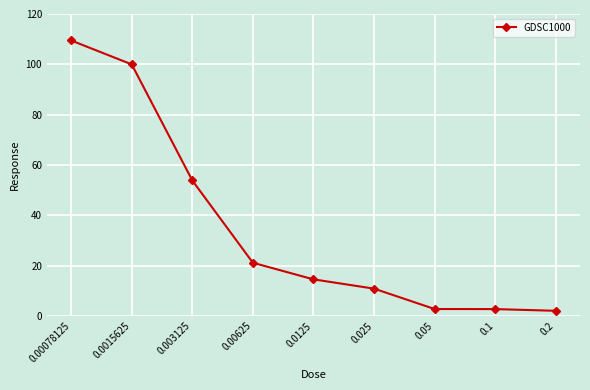

Is it true that the value at 0.05 is 2.7?

True